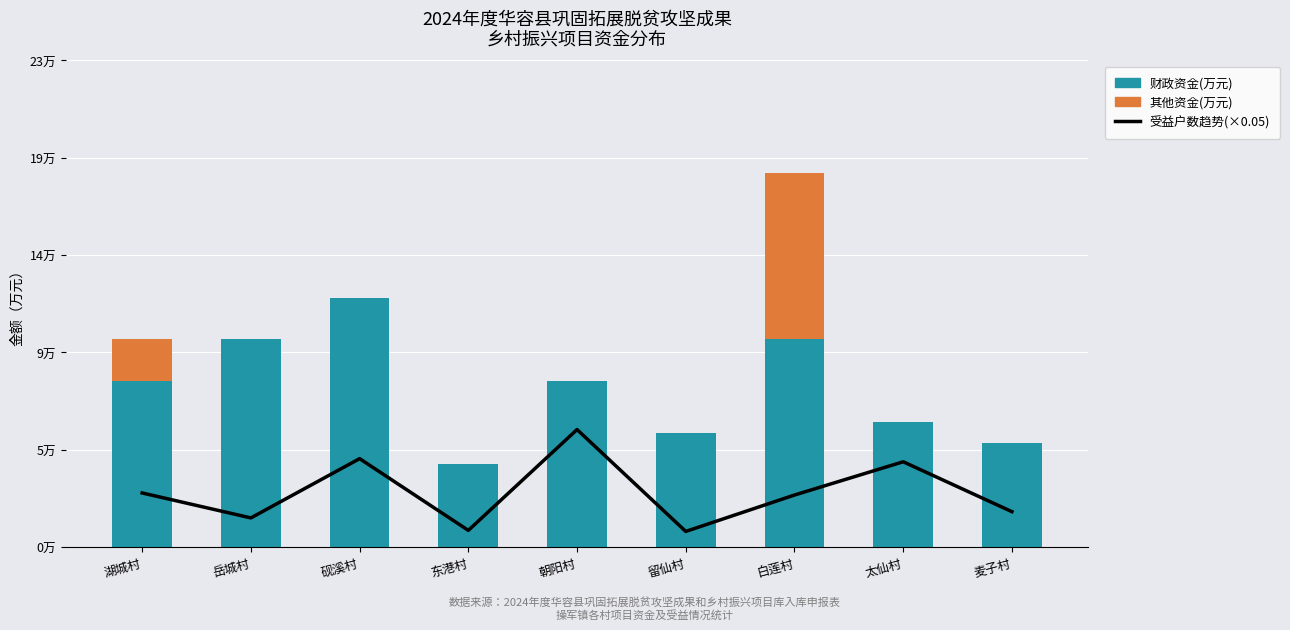

What is the average value of the 其他资金(万元) series?

1.1